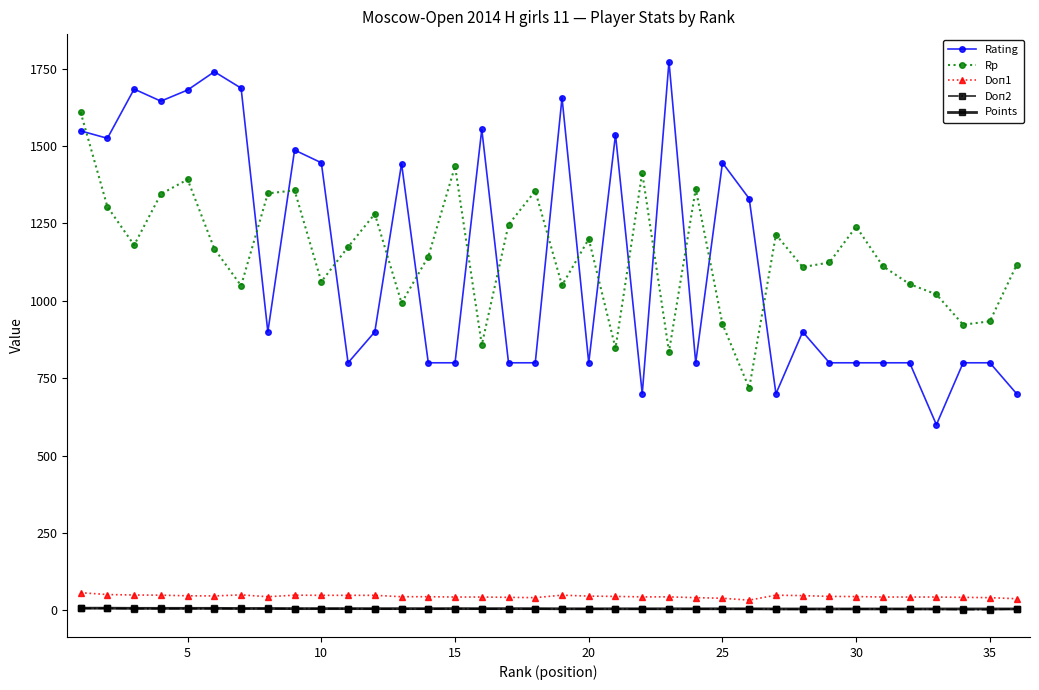

What is the value of the Rating point at the 13th from the left?

1443.0